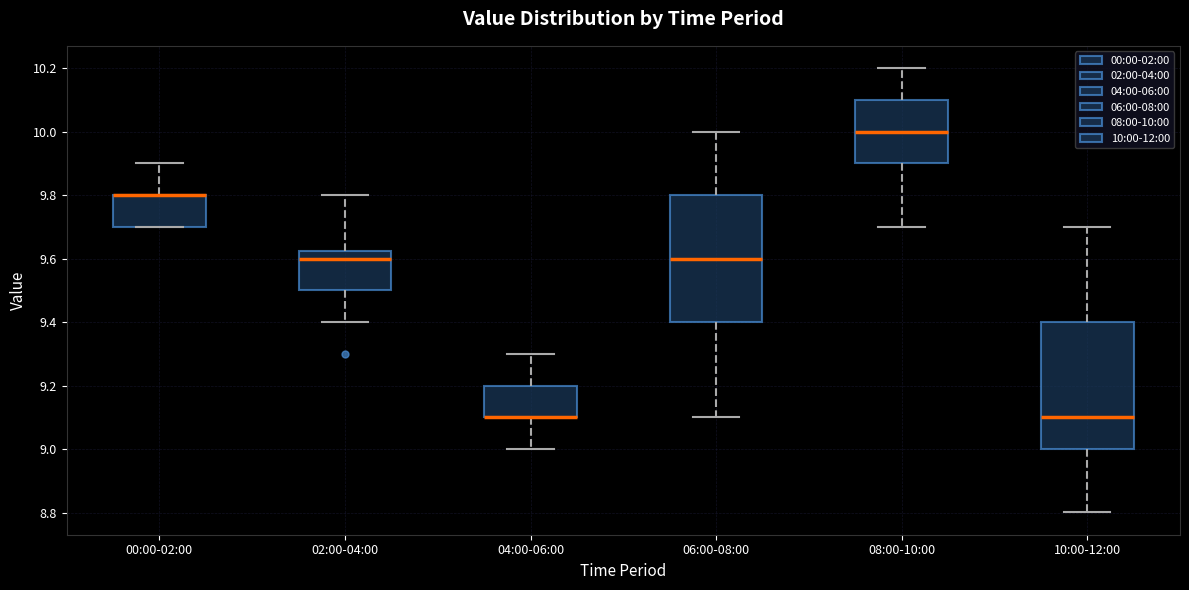

Where does the median line of the box for 02:00-04:00 sit on the y-axis? The values are not printed on the chart, so give them approximately, as read against the axis.

9.60